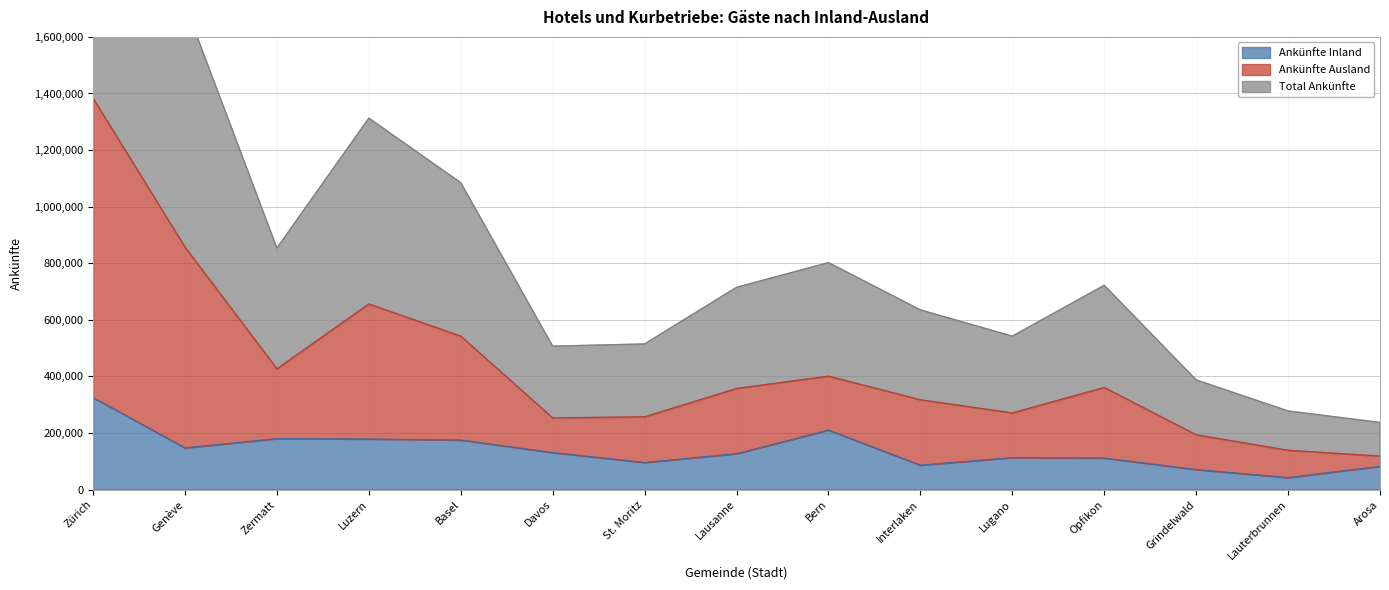

Is it true that Ankünfte Ausland equals 60480 at St. Moritz?

False